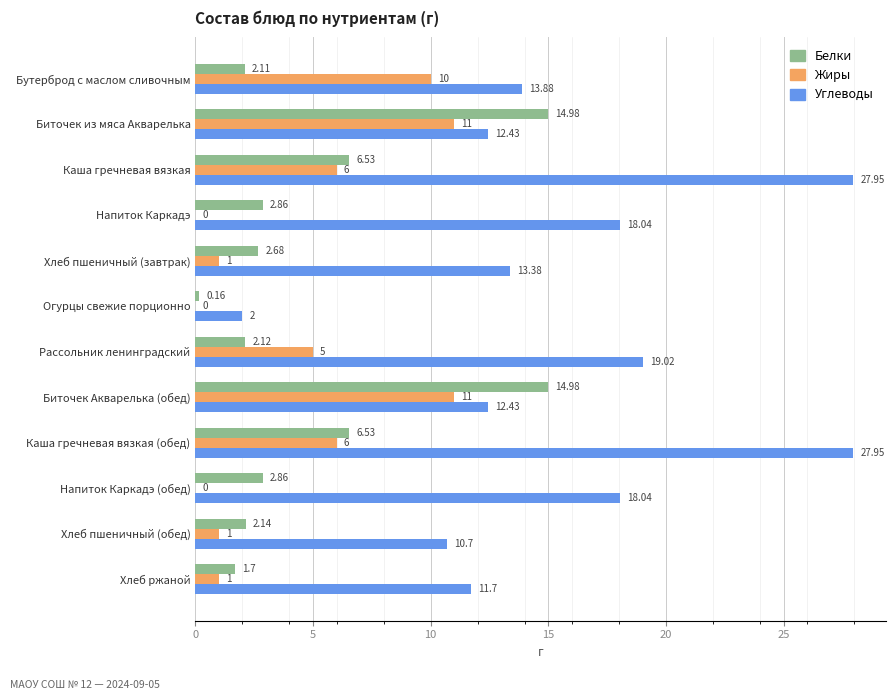

Between Хлеб пшеничный (завтрак) and Хлеб пшеничный (обед), which series saw the biggest shift?

Углеводы